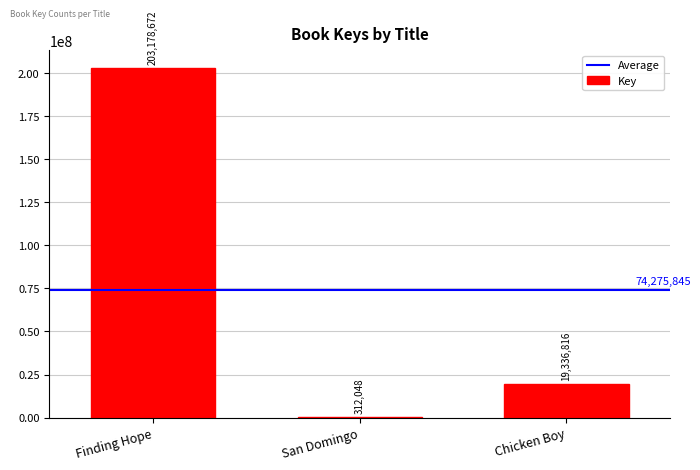

What is the maximum value shown in the chart?

203178672